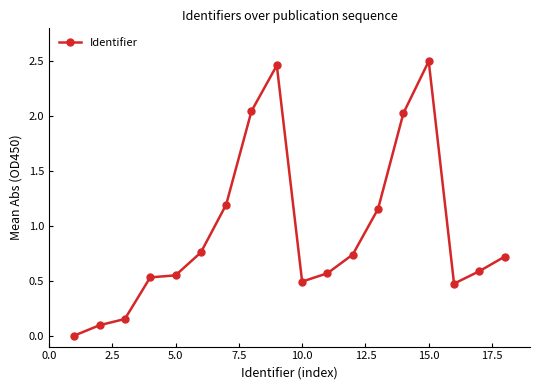

What is the average value?

0.9